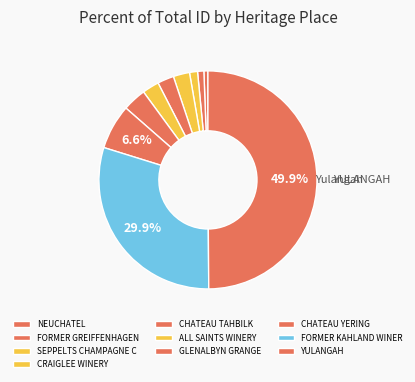

How many slices are in this pie chart?

10